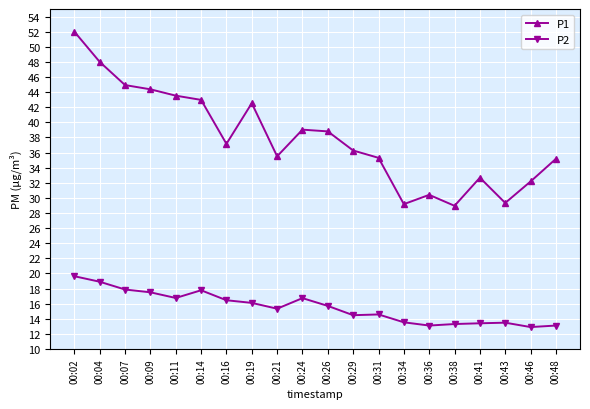

Rank the series at 00:21 from lowest to highest value.

P2, P1